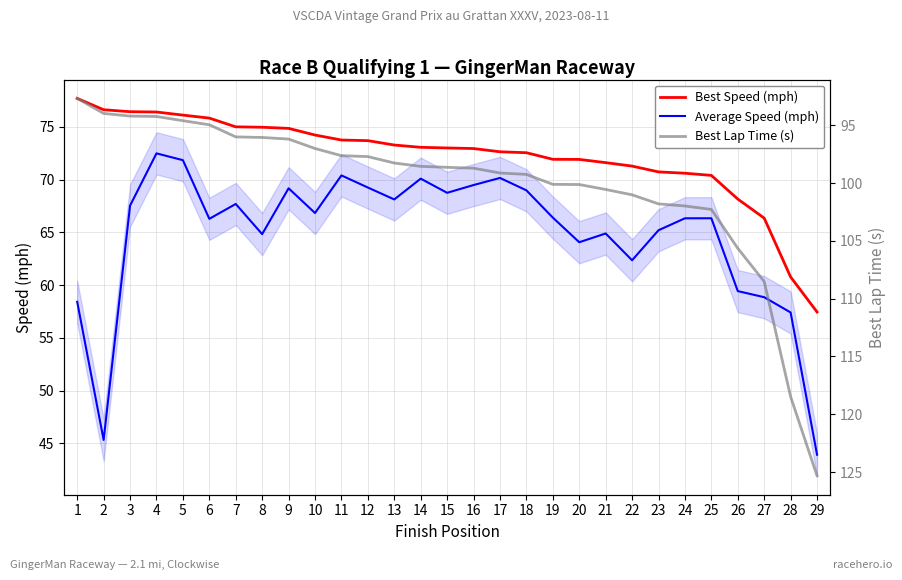

The value of Best Lap Time (s) at 28 is 73.1. True or false?

False